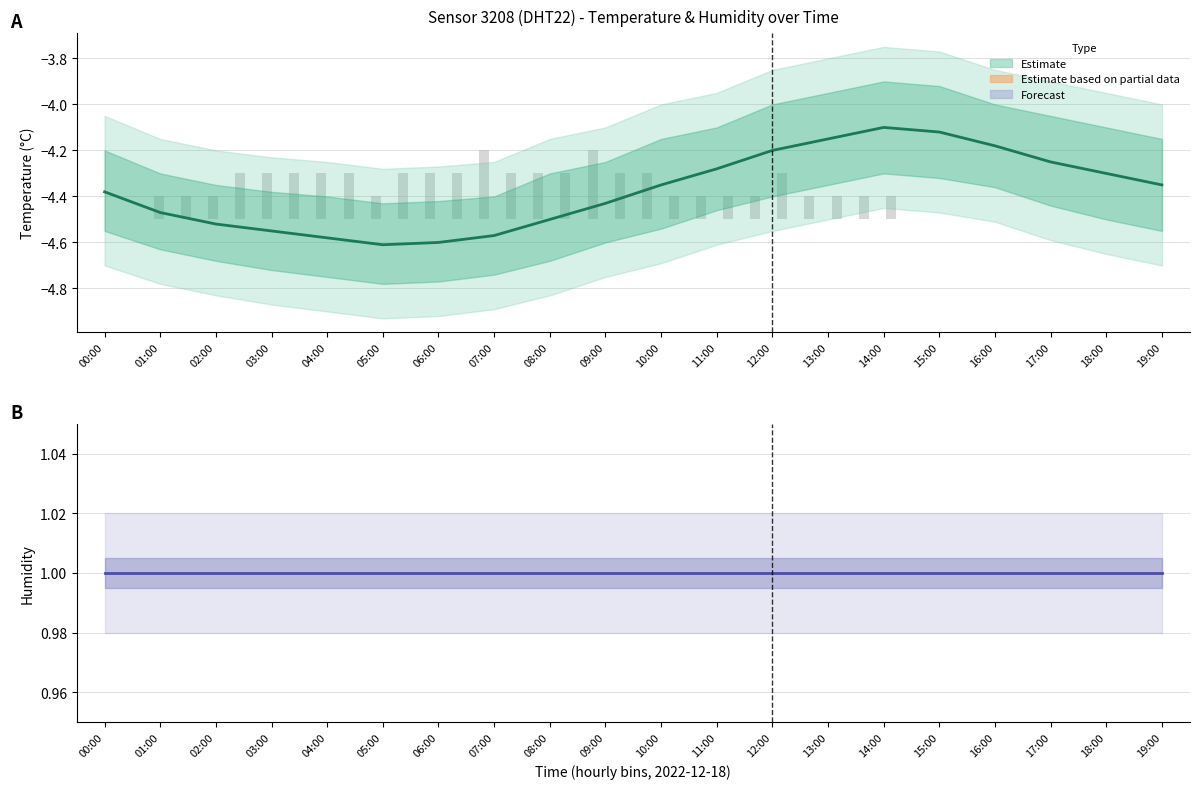

What position from the right is 09:00?

11